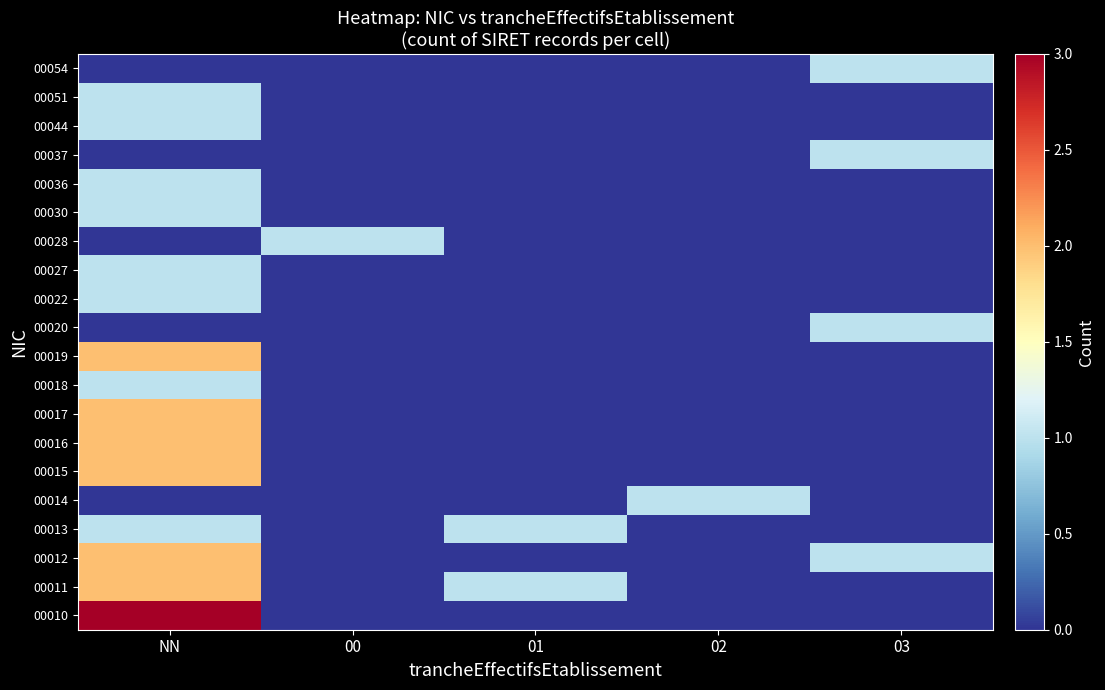

Count the number of data series in this chart.

20